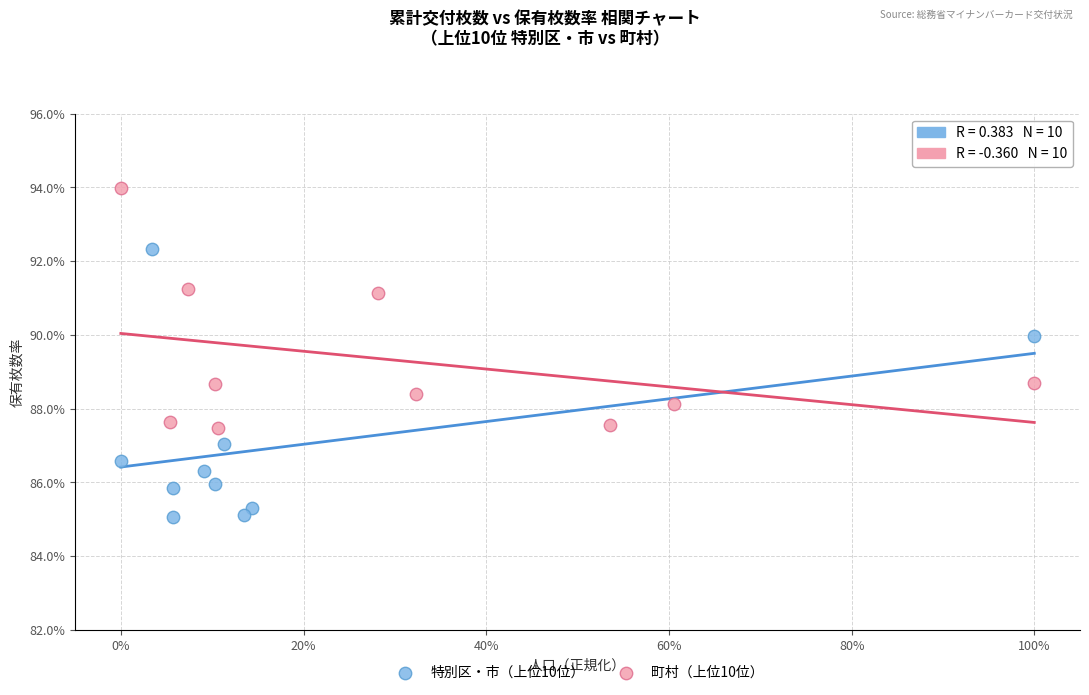

What are all the series names shown in the legend?

特別区・市（上位10位）, 町村（上位10位）